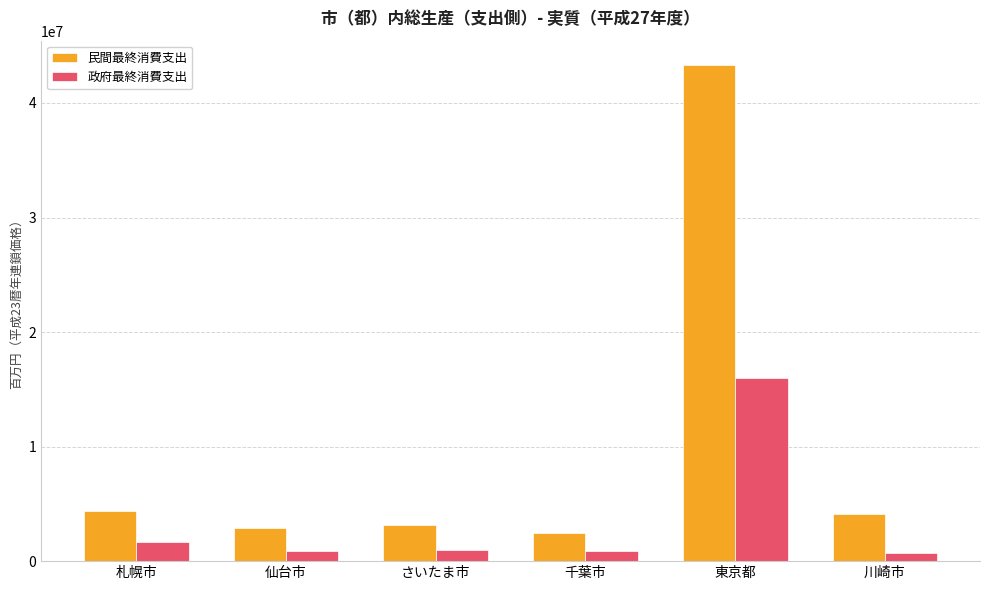

What is the difference between the highest and lowest values at 札幌市?

2704508